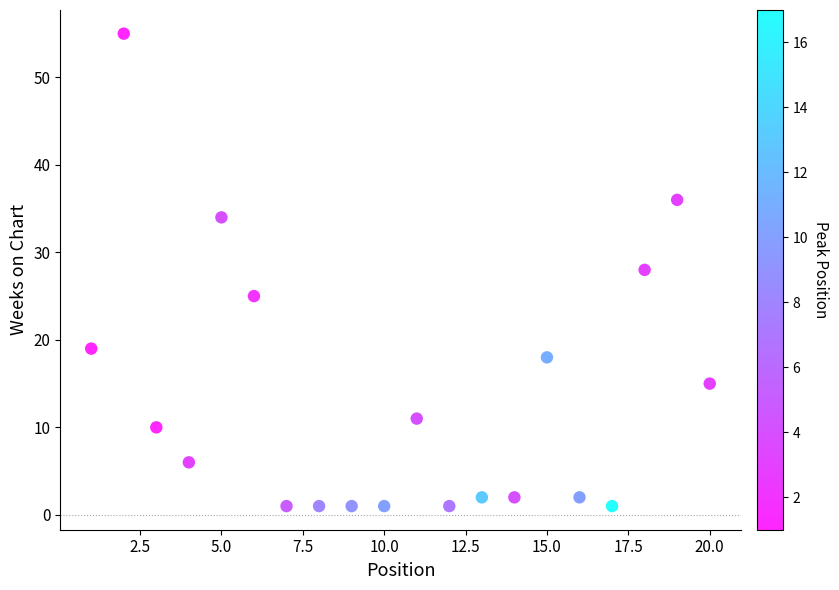

What is the range of Y values (max minus min)?

54